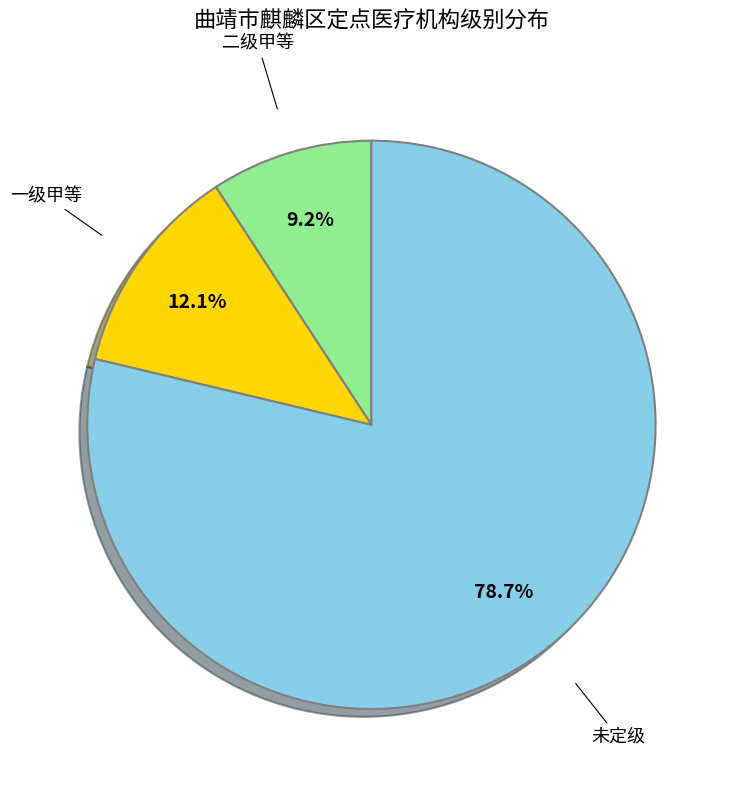

How many segments does this pie chart have?

3